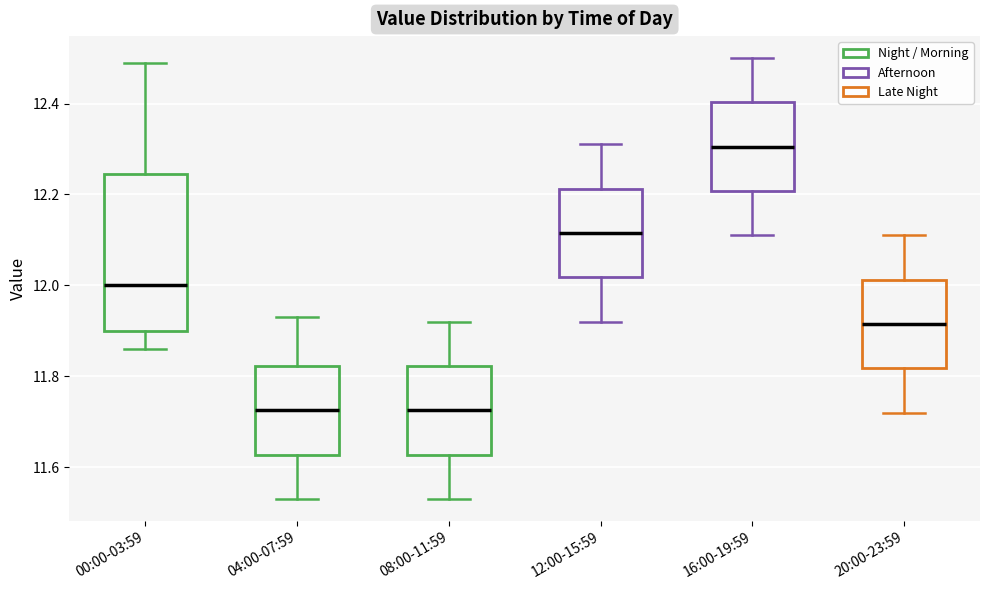

Comparing the boxes themselves (not the whiskers), which one is the tallest?

00:00-03:59